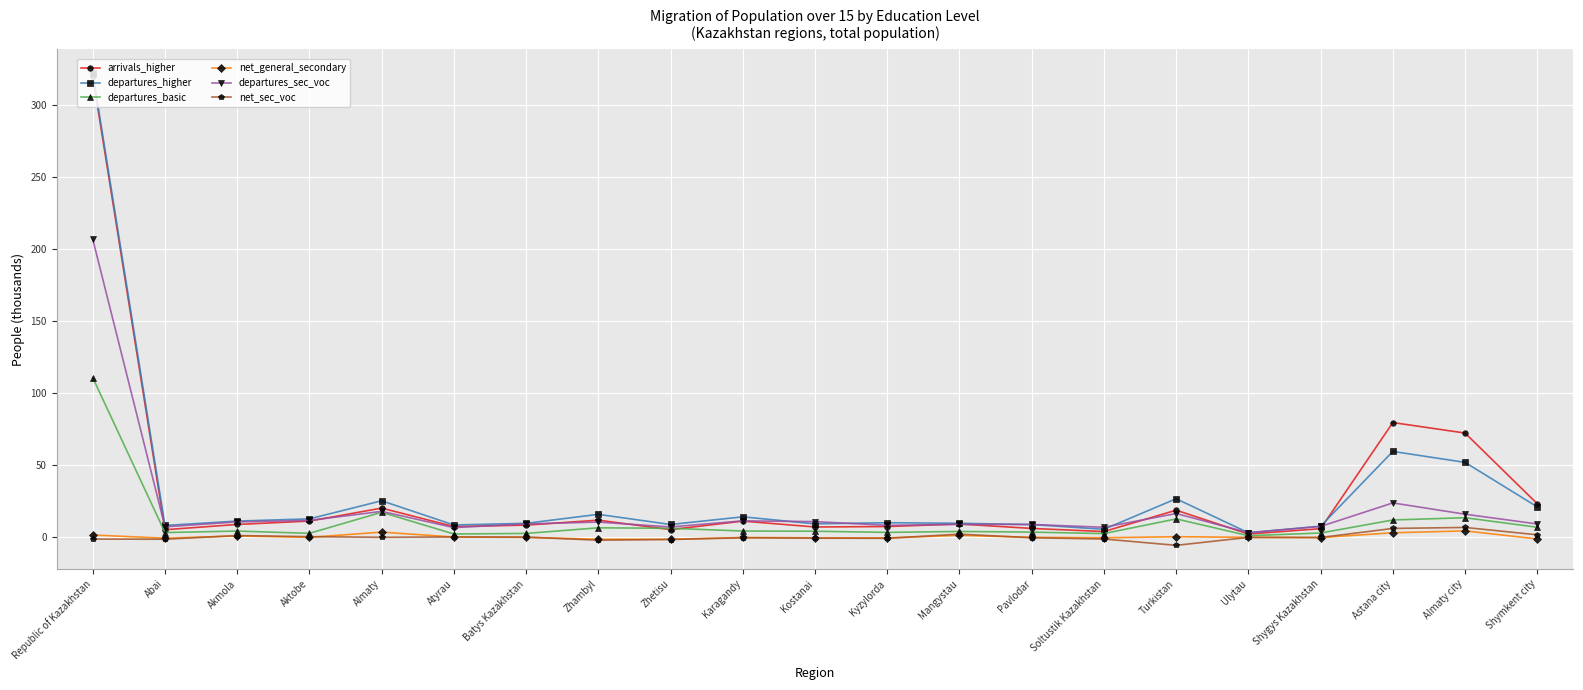

Between Akmola and Shymkent city, which series saw the biggest shift?

arrivals_higher